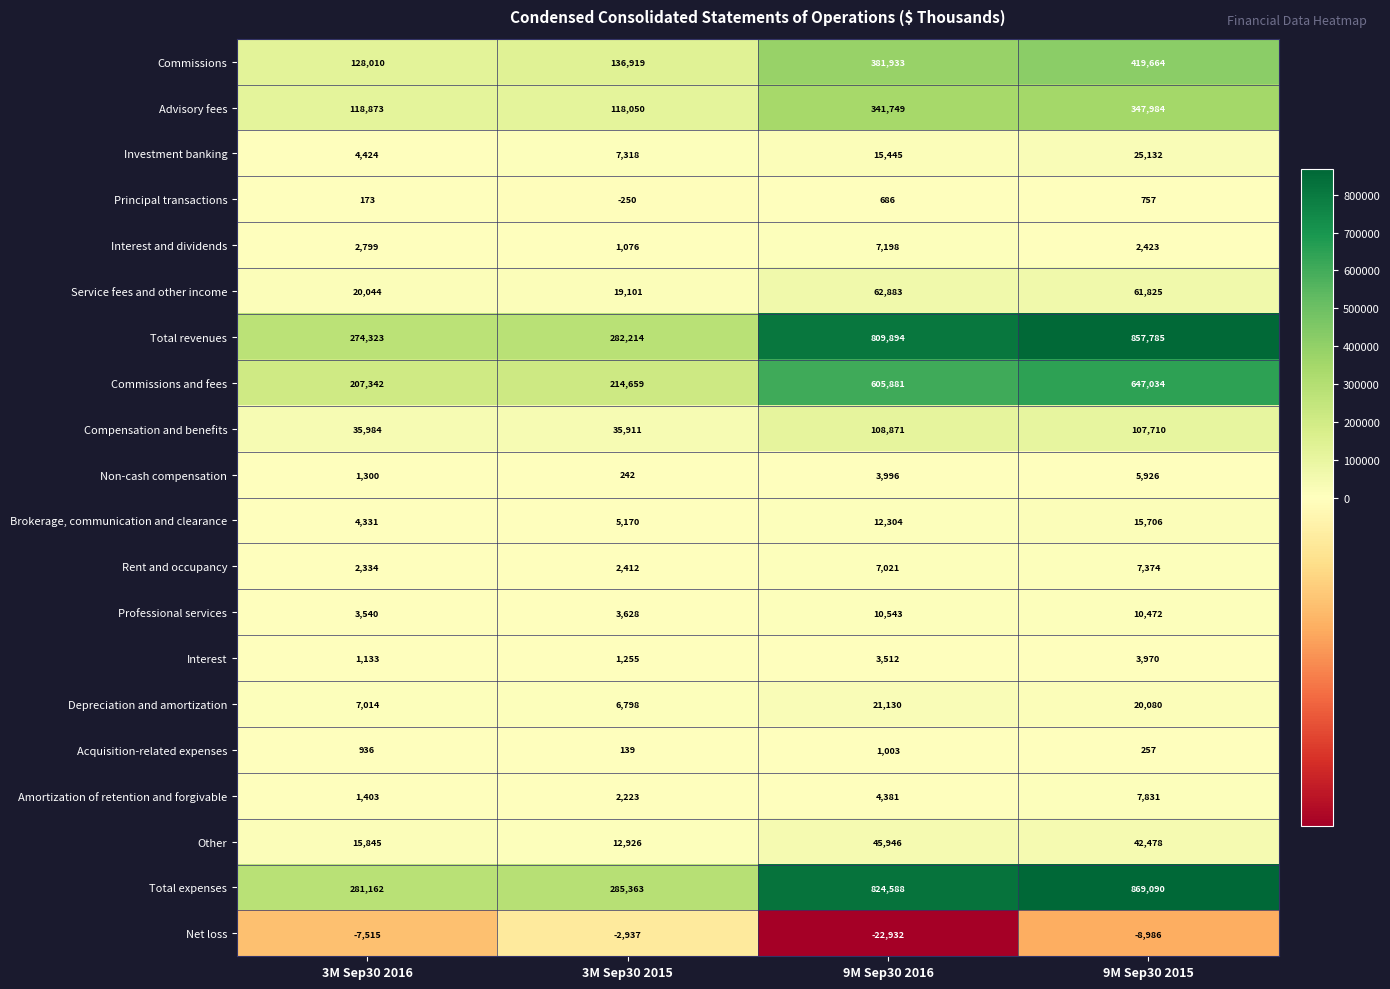

Rank the series by their maximum value, from highest to lowest.

Total expenses, Total revenues, Commissions and fees, Commissions, Advisory fees, Compensation and benefits, Service fees and other income, Other, Investment banking, Depreciation and amortization, Brokerage, communication and clearance, Professional services, Amortization of retention and forgivable, Rent and occupancy, Interest and dividends, Non-cash compensation, Interest, Acquisition-related expenses, Principal transactions, Net loss